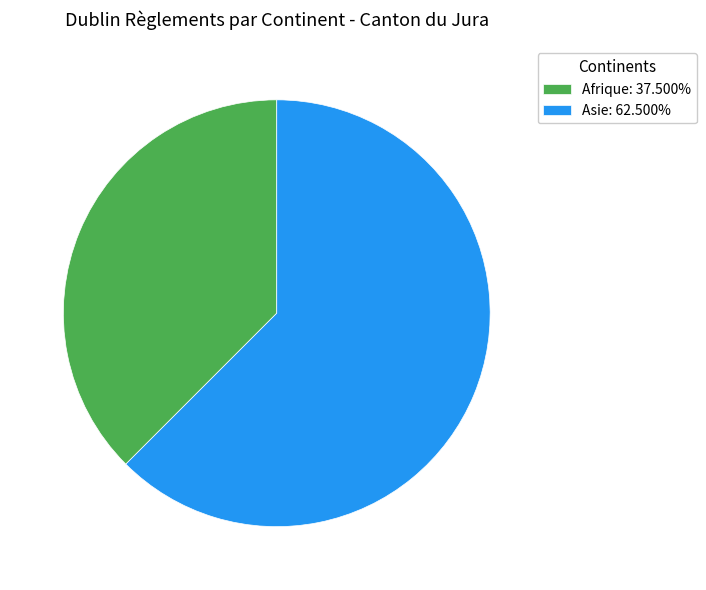

Is there any slice that represents more than half of the pie?

Yes